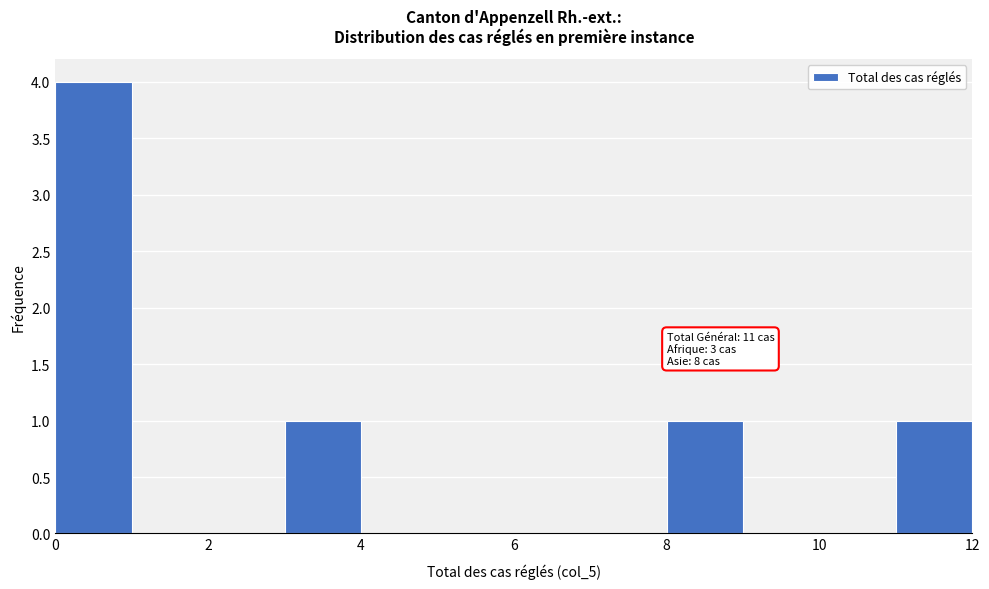

Which range on the x-axis has the tallest bar?

0 to 1